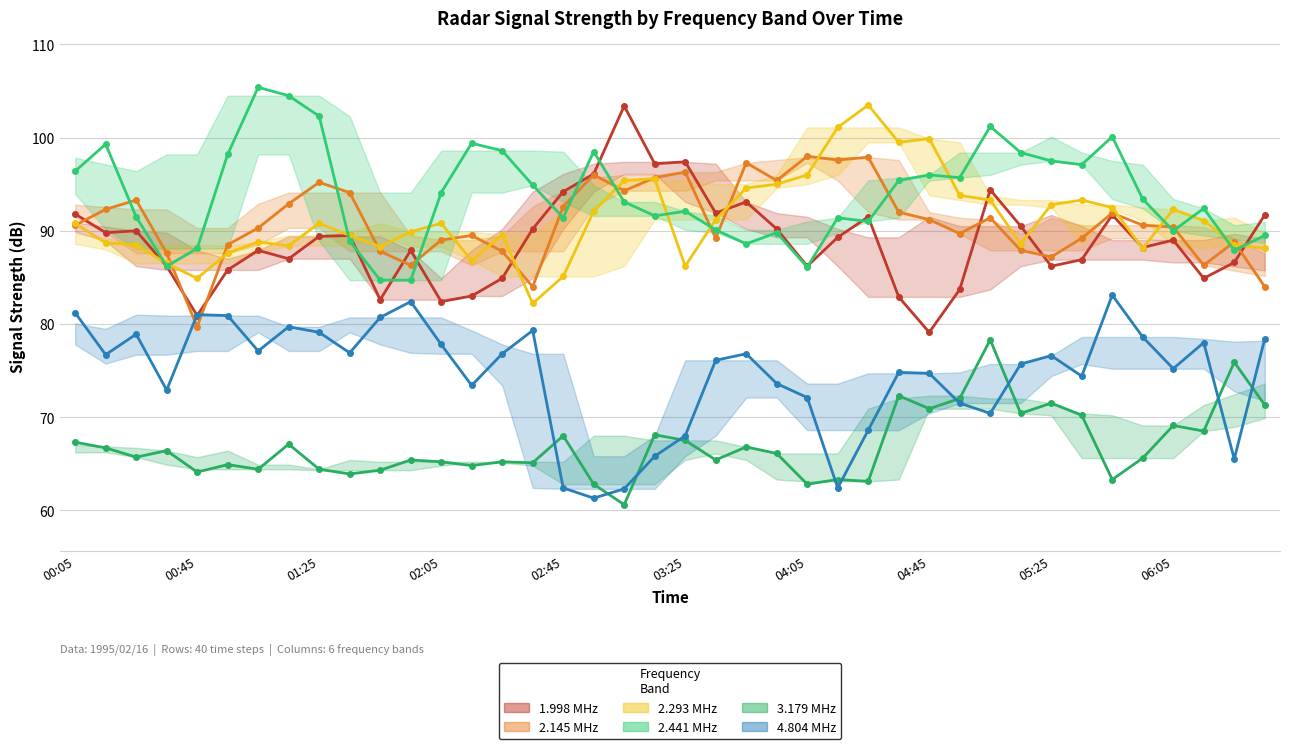

Which series changed the most between 1995/02/16 00:45 and 1995/02/16 06:15?

2.145